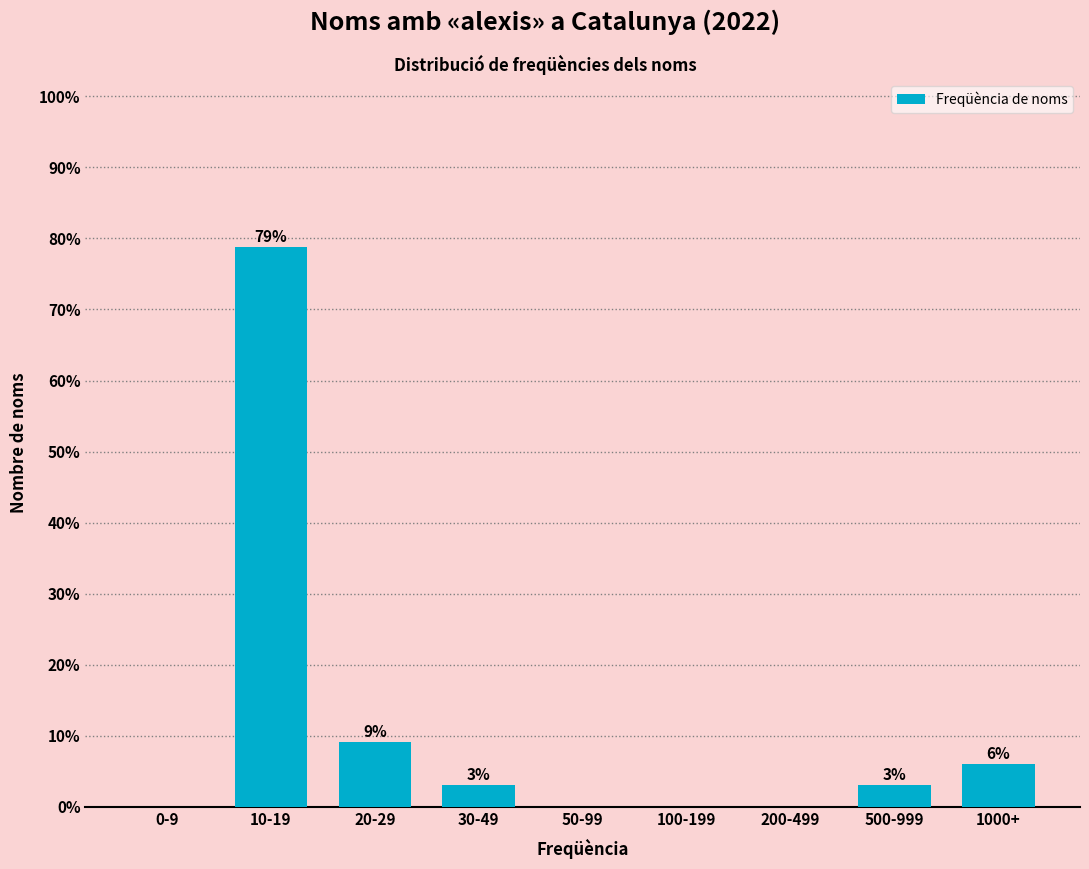

Which has a higher value, 1000+ or 500-999?

1000+